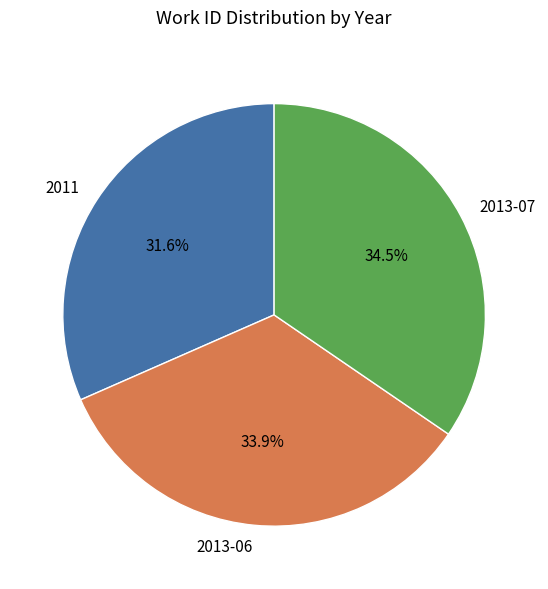

Which category has the biggest portion of the pie?

2013-07